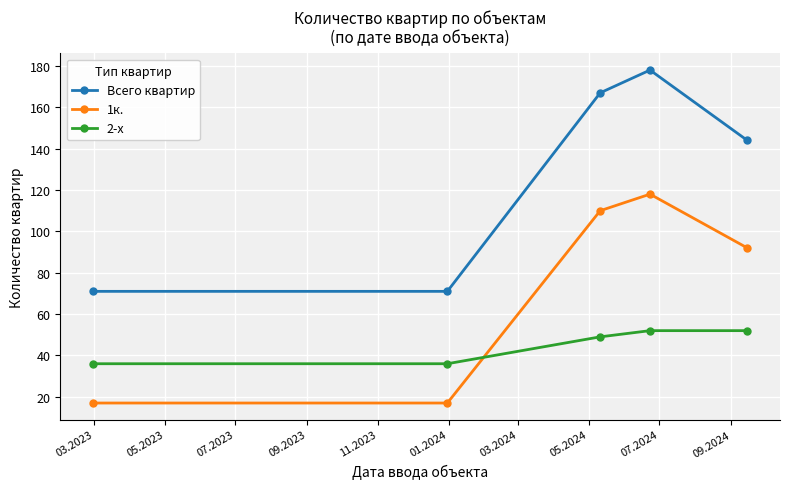

True or false: 1к. and Всего квартир intersect in this chart.

False